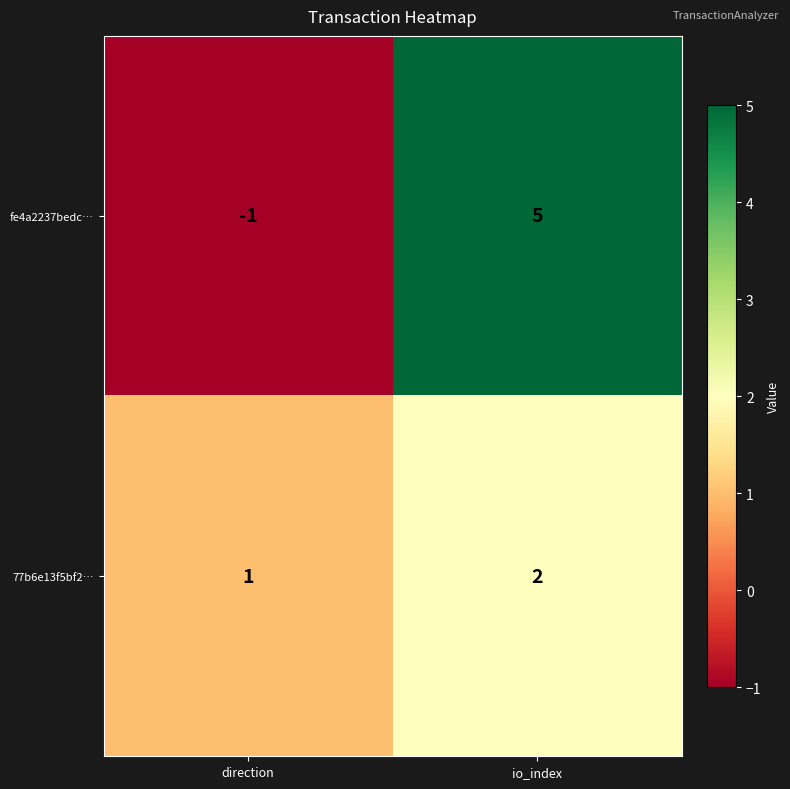

At which label is 77b6e13f5bf2… closest to 1?

direction